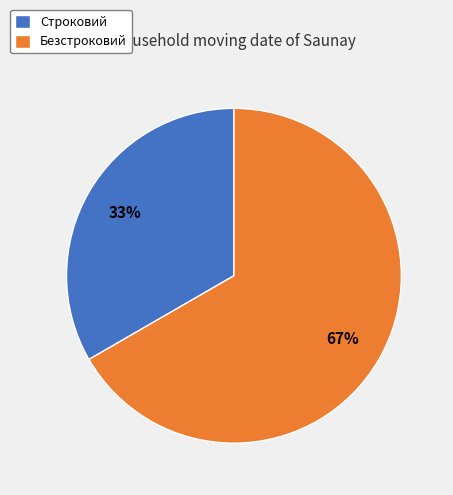

Is there a majority slice in this chart?

Yes